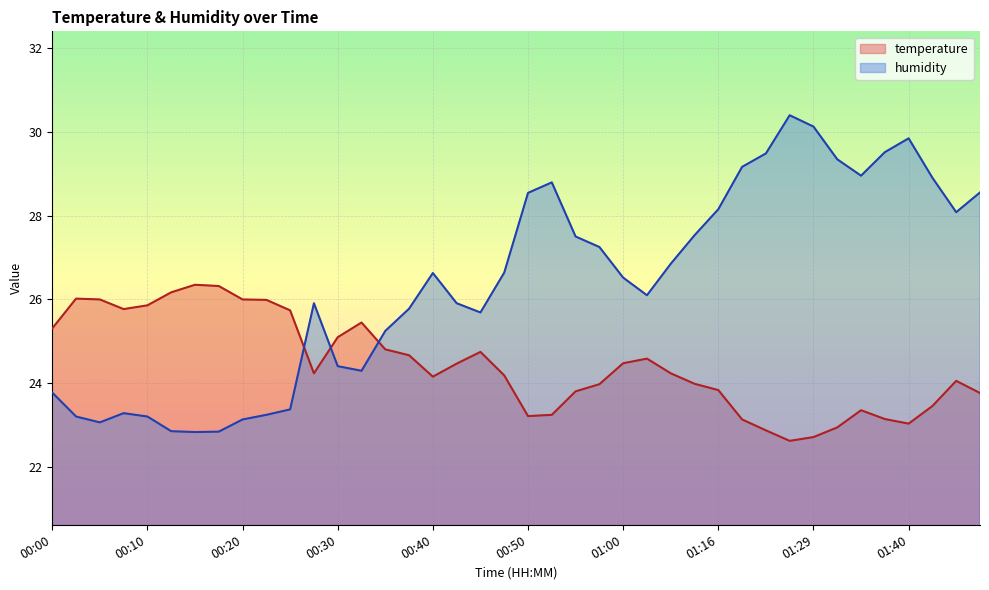

What is the minimum value shown in the chart?

22.6